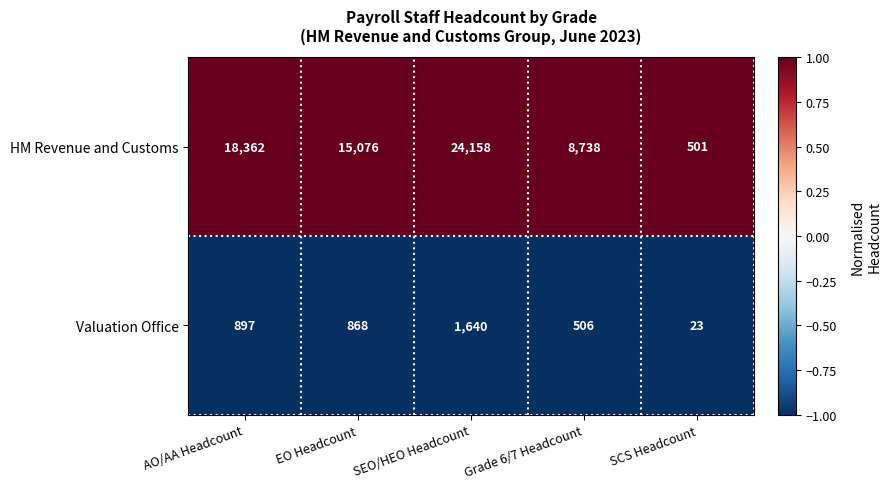

What is the average value of the Valuation Office series?

787